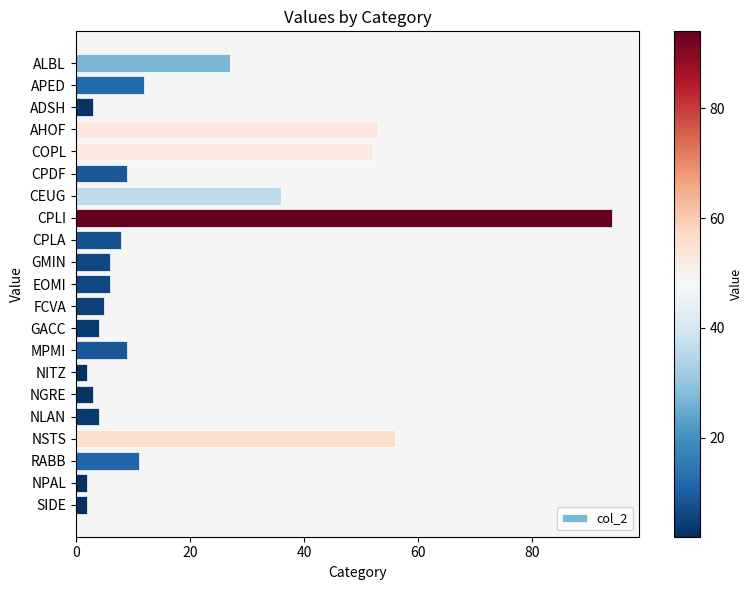

Is it true that the value at NLAN is 4?

True